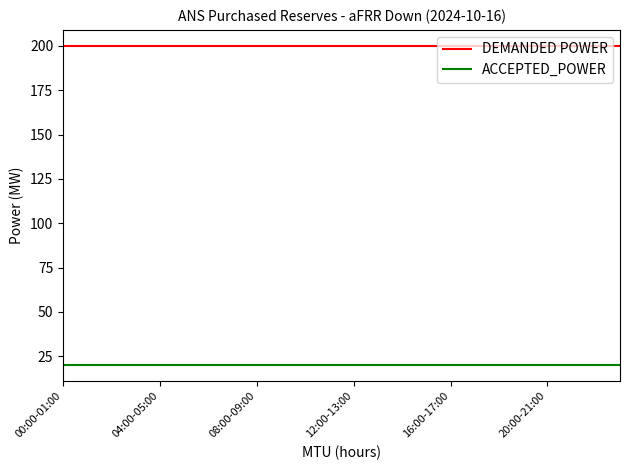

Rank the series by their average value, from lowest to highest.

ACCEPTED_POWER, DEMANDED POWER